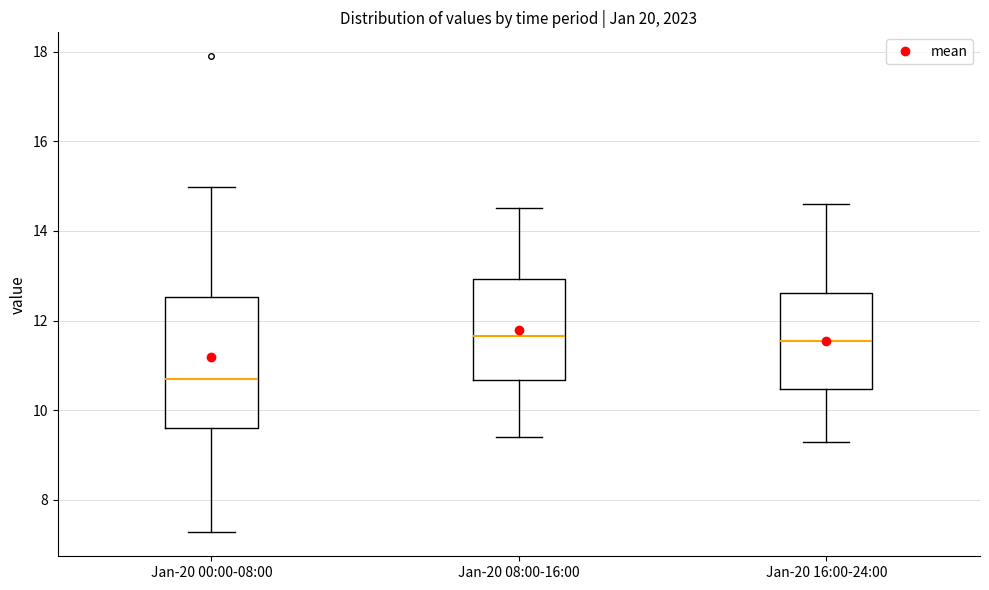

Where is the upper edge of the box for Jan-20 16:00-24:00 on the y-axis? The values are not printed on the chart, so give them approximately, as read against the axis.

12.6